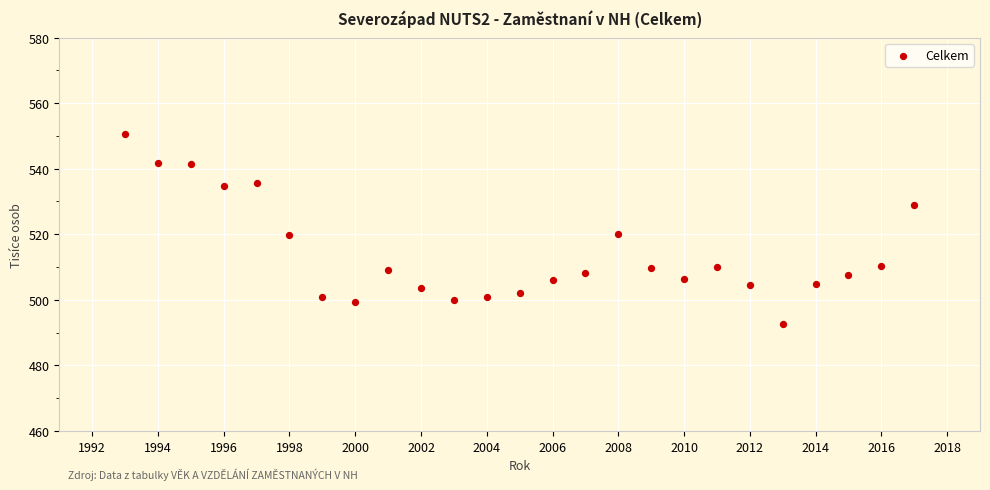

What is the range of X values (max minus min)?

24.0